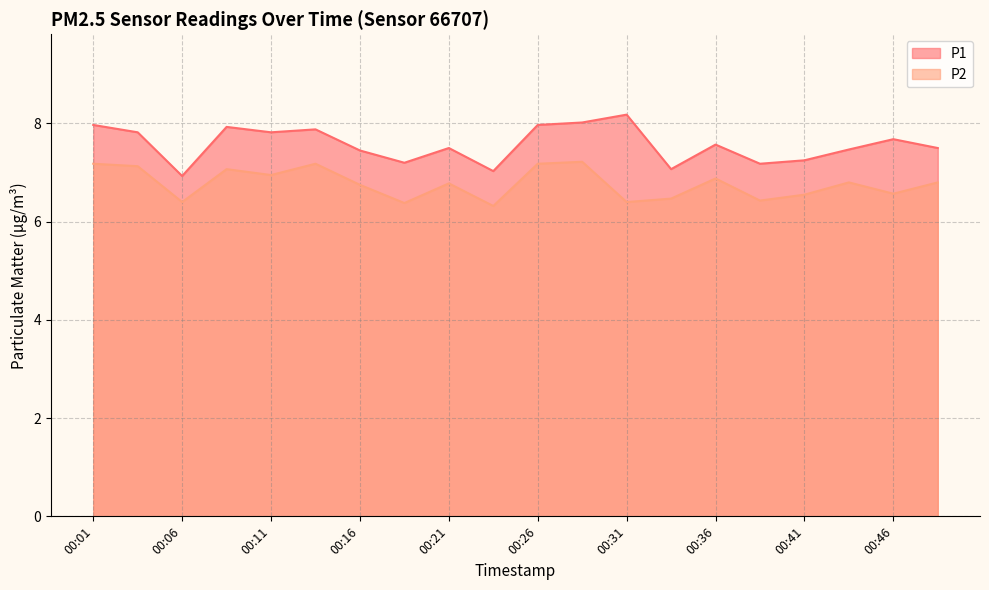

True or false: P2 and P1 intersect in this chart.

False